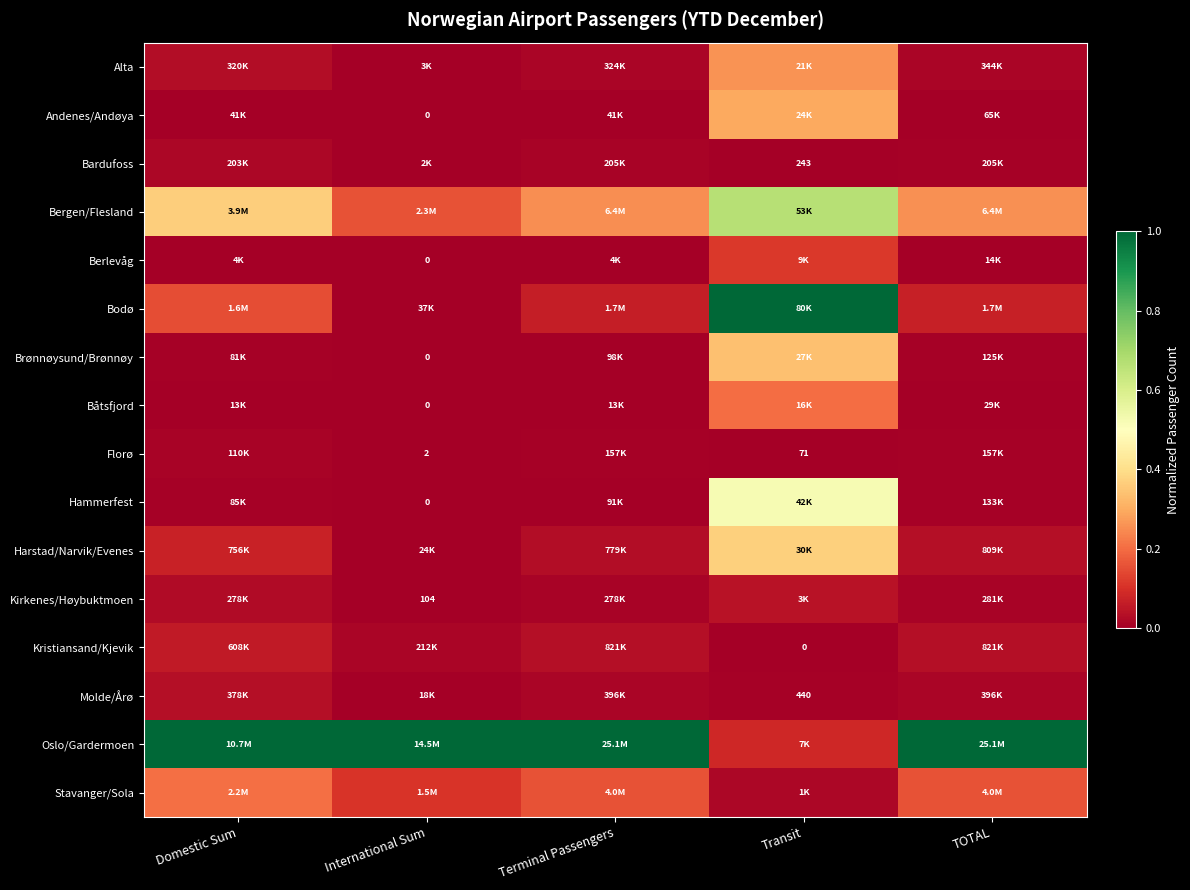

Count the number of categories in the chart.

5